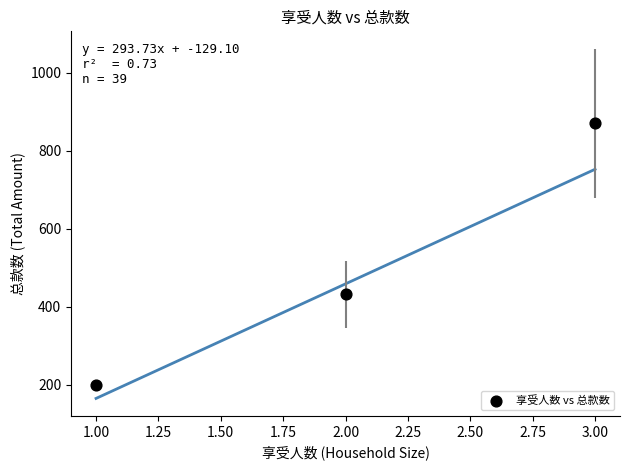

What is the average X value?

2.0